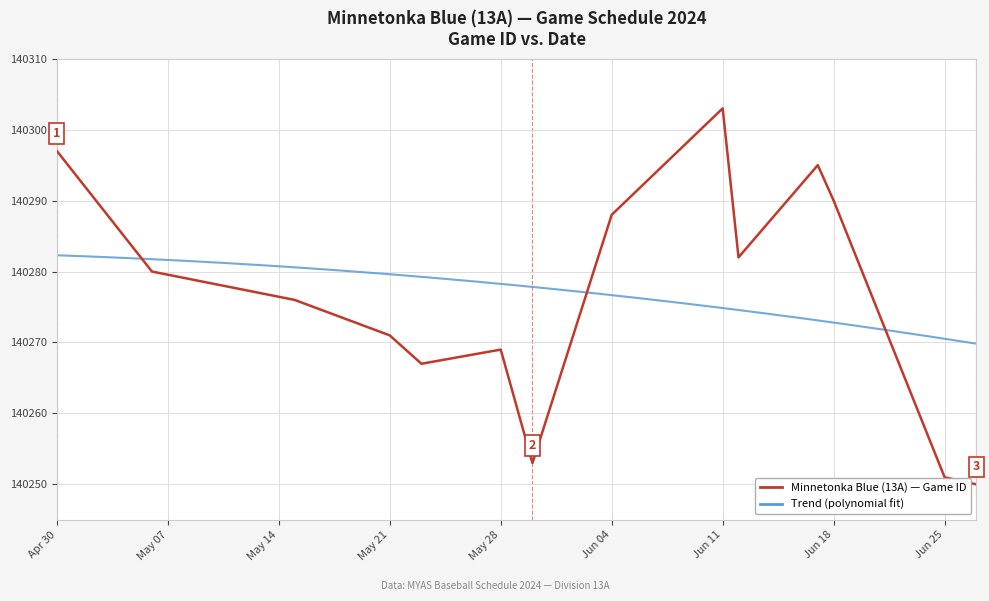

How many points are higher than both their immediate neighbors (excluding endpoints)?

3